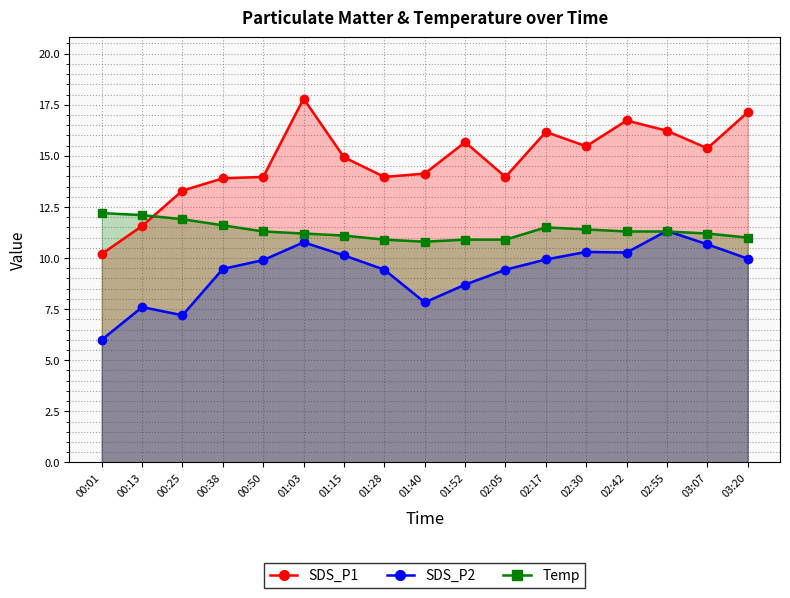

Rank the series by their average value, from highest to lowest.

SDS_P1, Temp, SDS_P2